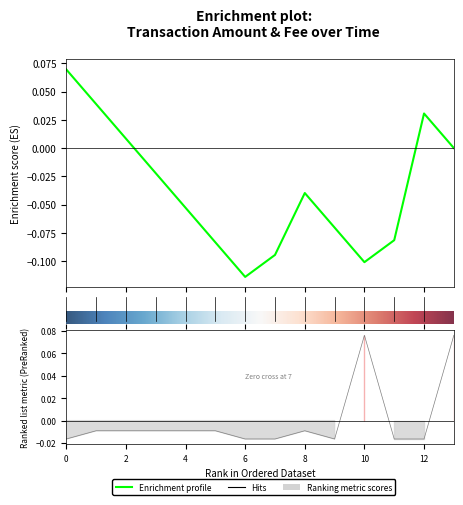

How many positive values are there?

2